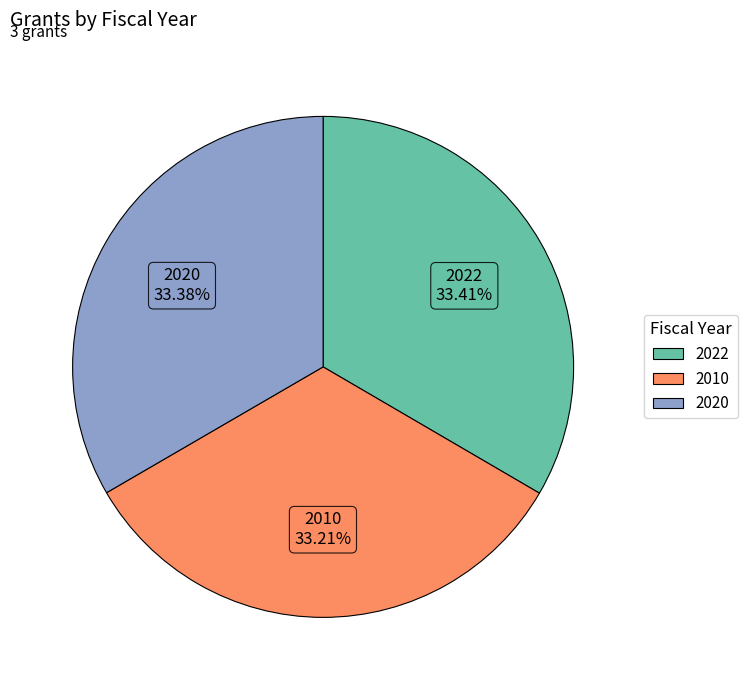

How much of the chart is everything except 2020?

66.6%